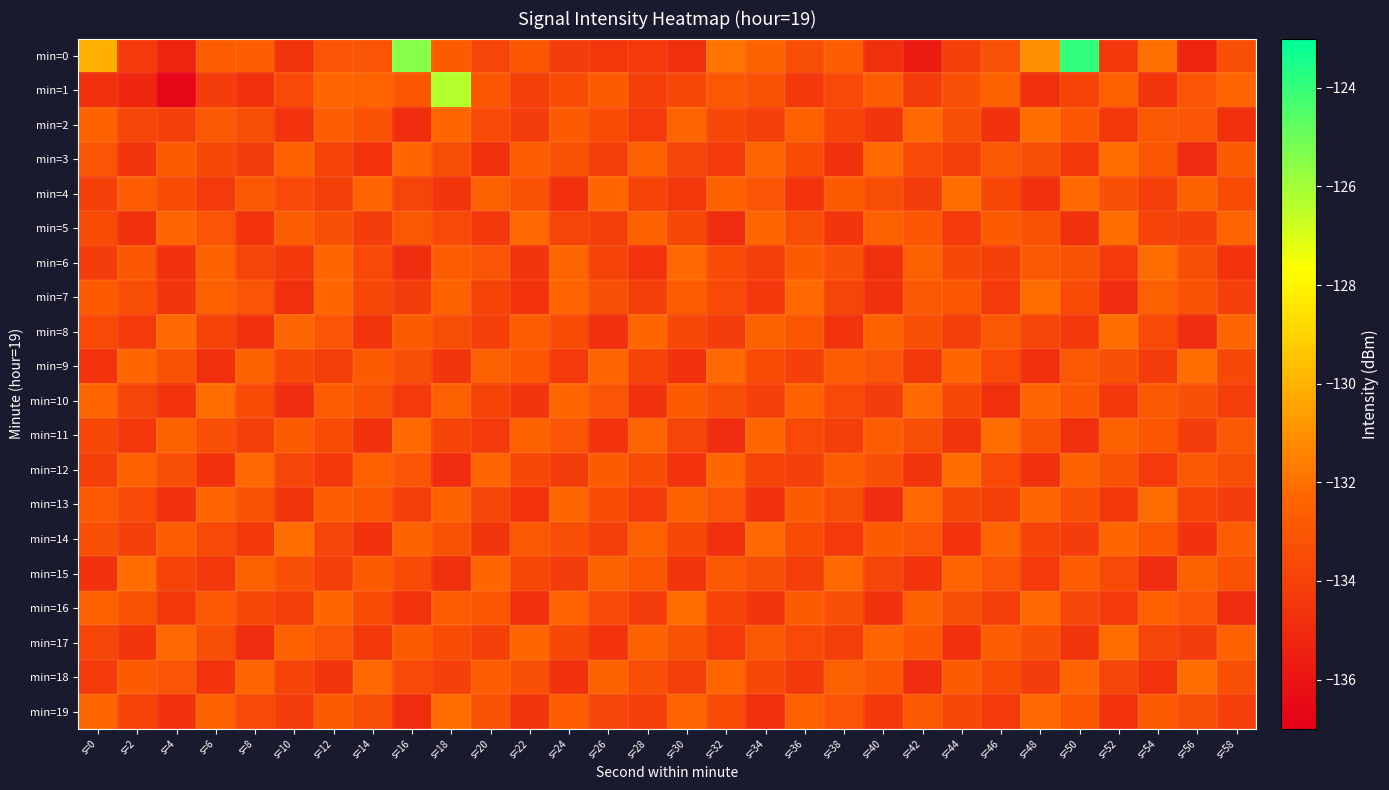

Which series has the largest total across all categories?

min=0